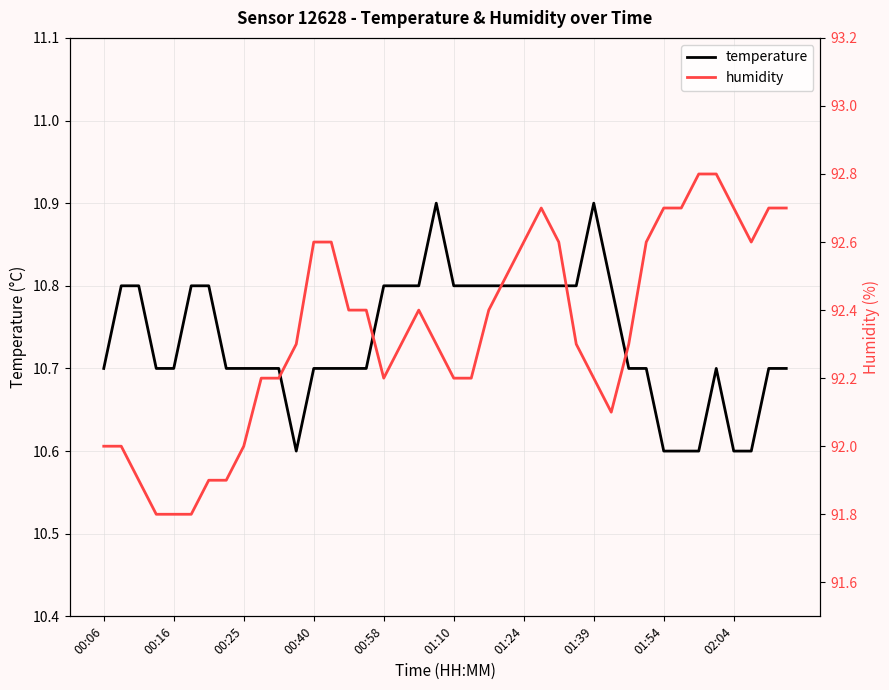

Which series has the largest total across all categories?

humidity